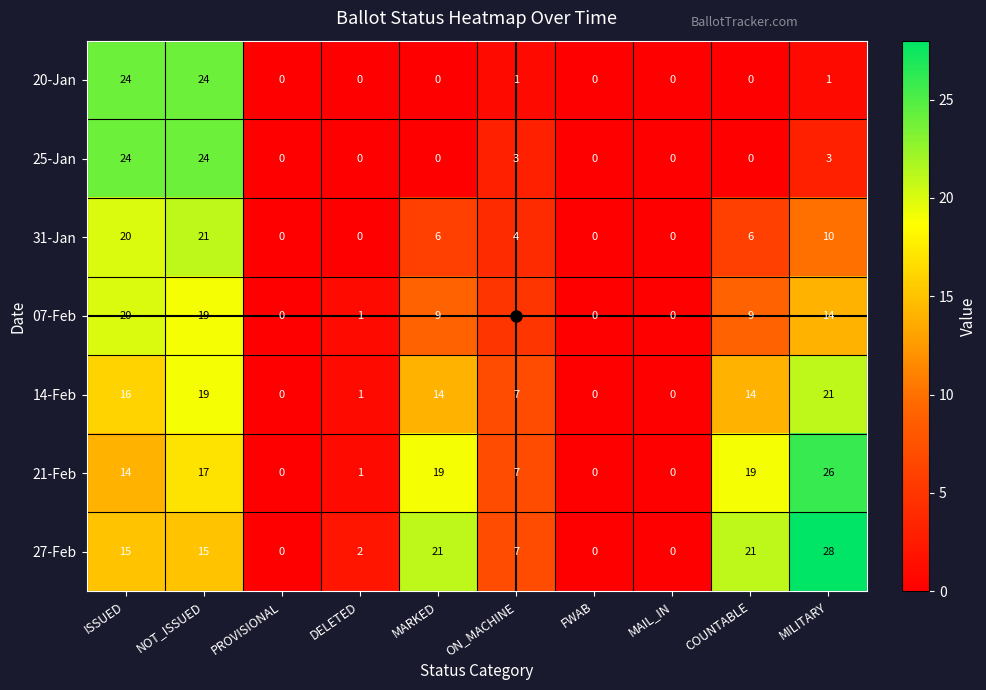

Count the number of data series in this chart.

7